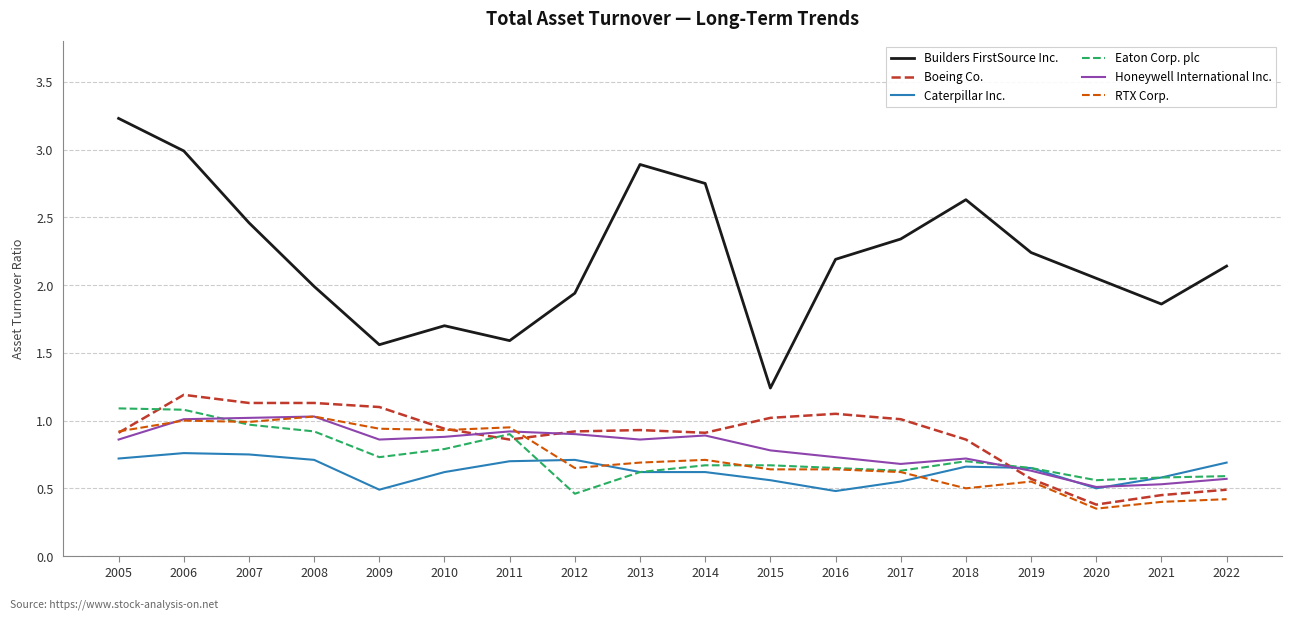

What is the difference between the Boeing Co. values at 2005 and 2015?

0.1